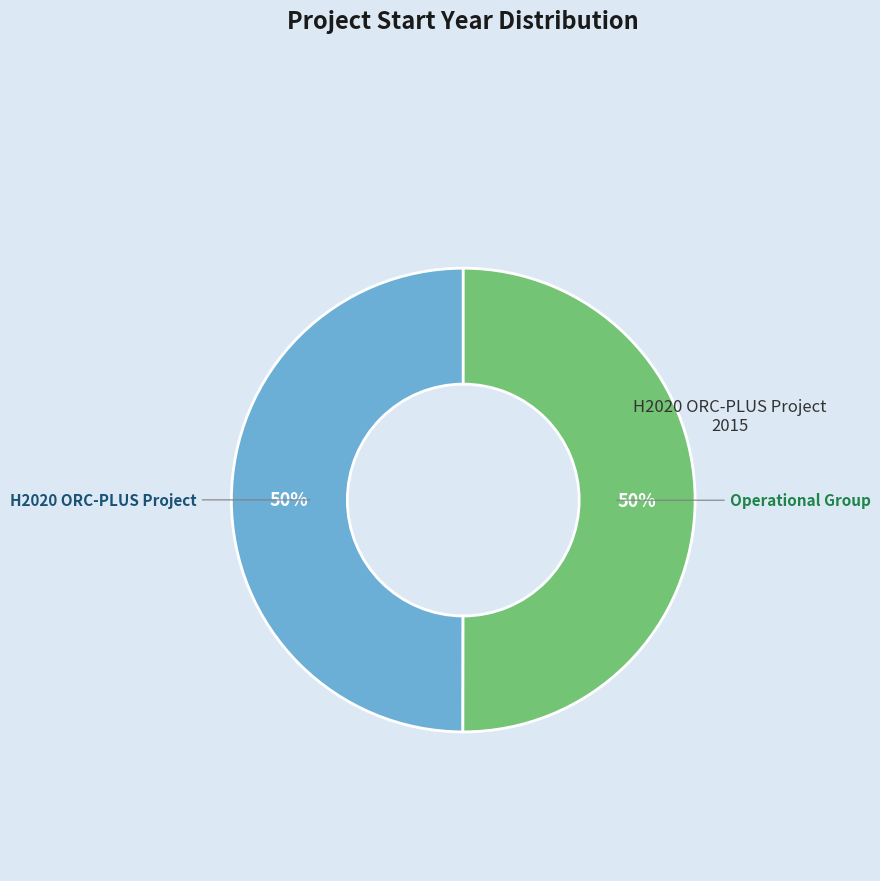

What percentage is the Operational Group slice, to the nearest percent?

50%